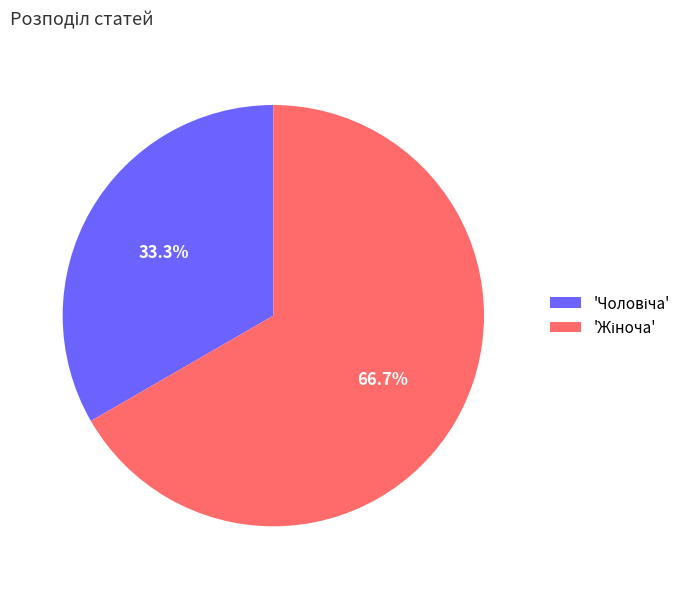

Which category has the smallest portion of the pie?

Чоловіча